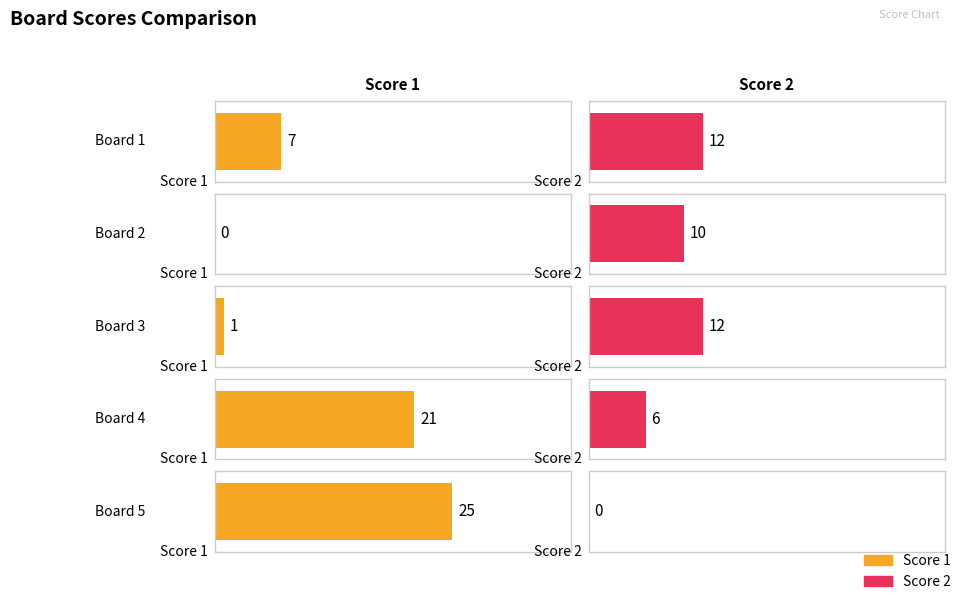

How many groups of bars are there?

5